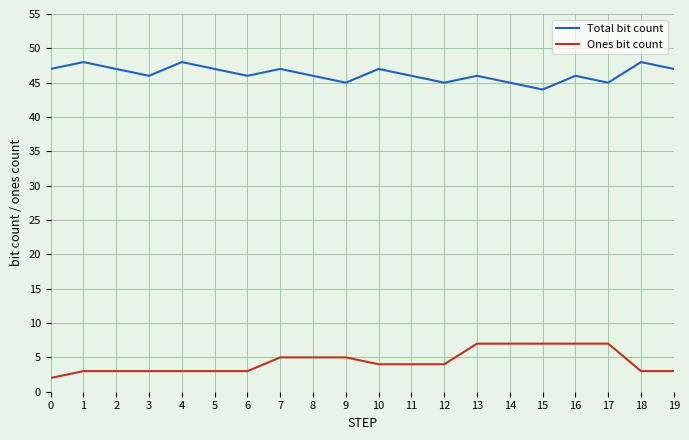

Reading left to right, what are all the values shown in this chart?

Total bit count: 47	48	47	46	48	47	46	47	46	45	47	46	45	46	45	44	46	45	48	47
Ones bit count: 2	3	3	3	3	3	3	5	5	5	4	4	4	7	7	7	7	7	3	3